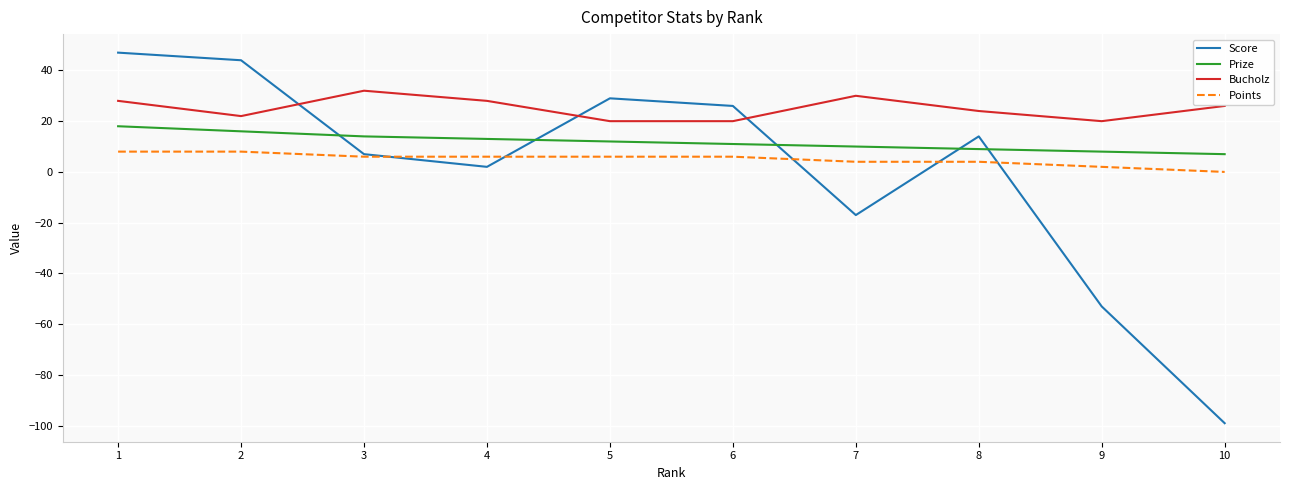

What is the difference between the highest and lowest values at 9?

73